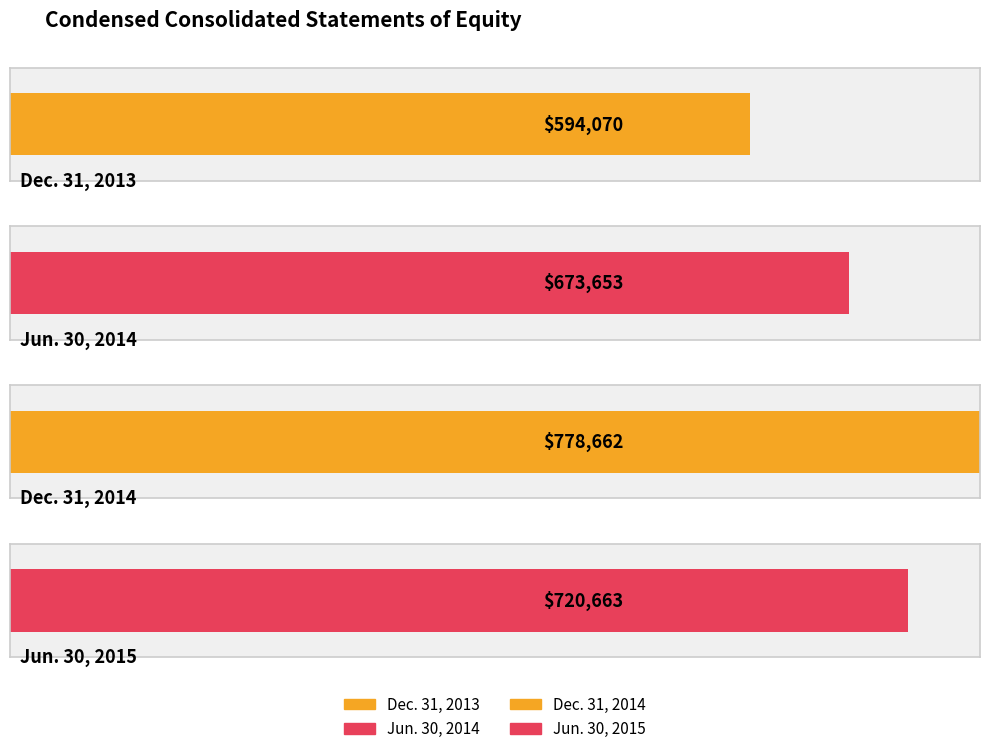

Reading right to left, what are all the values shown in this chart?

720663	778662	673653	594070